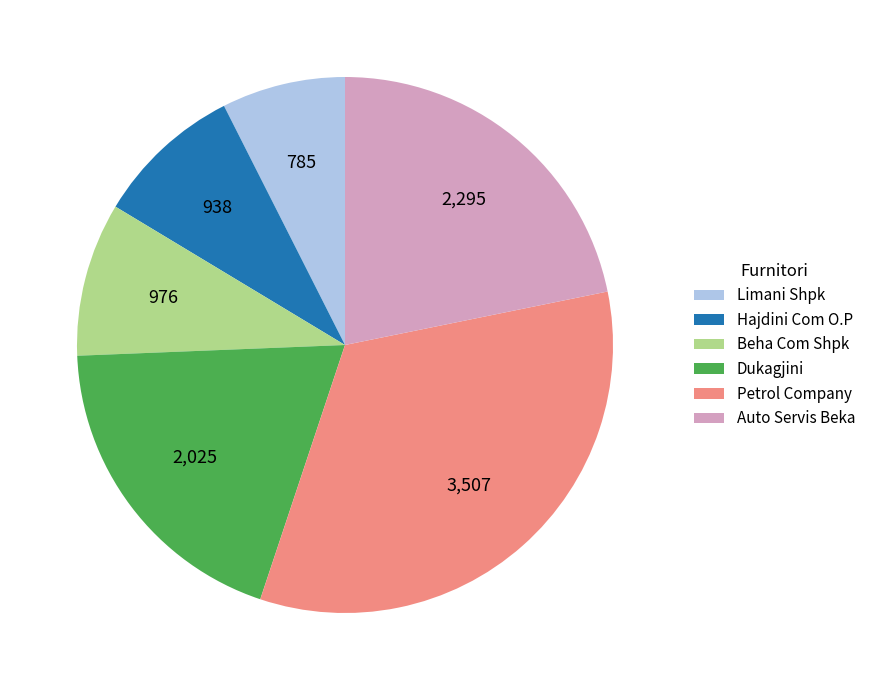

Do Petrol Company and Limani Shpk together represent more than half of the pie?

No